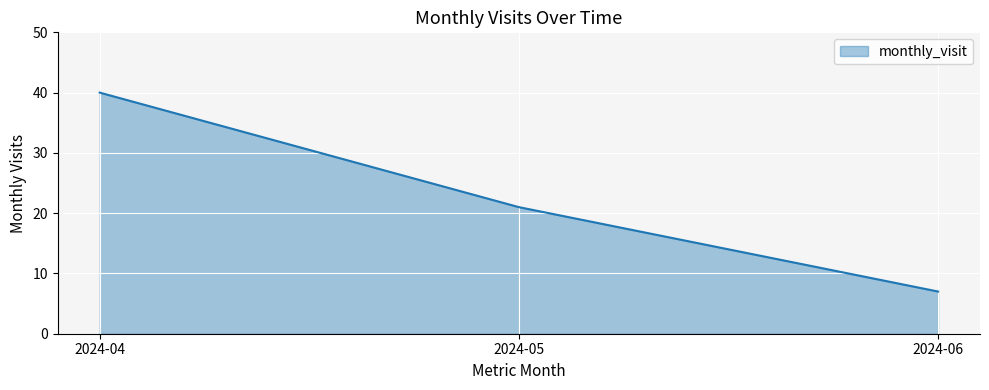

What is the sum of all values?

68